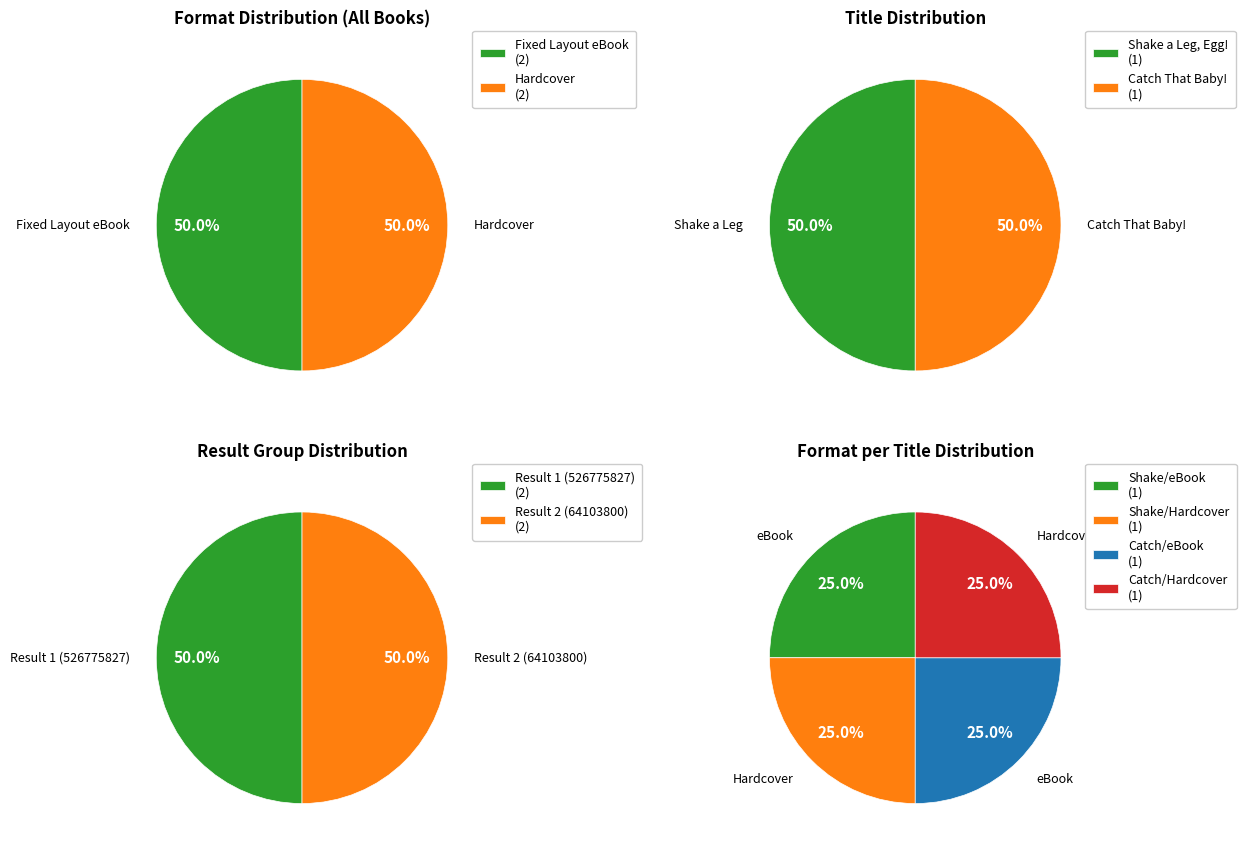

Which category has the smallest portion of the pie?

Catch That Baby!